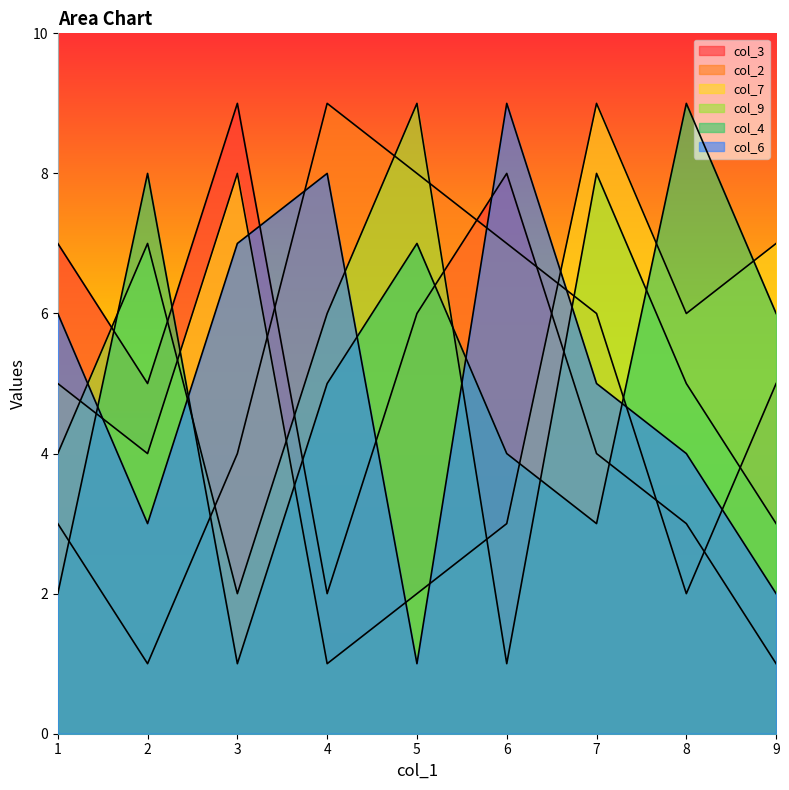

Is it true that col_3 equals 1 at 9?

True